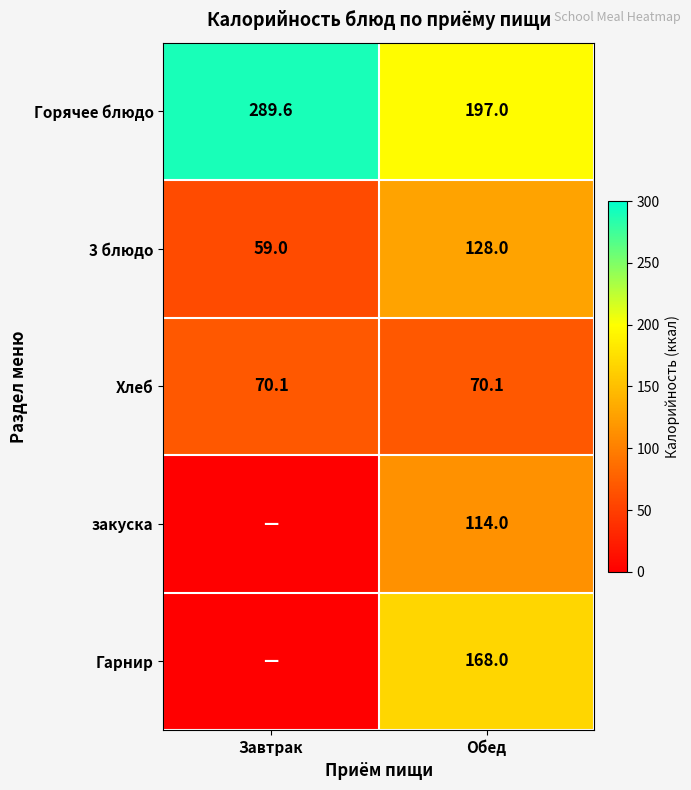

At which category does the chart reach its peak across all series?

Завтрак